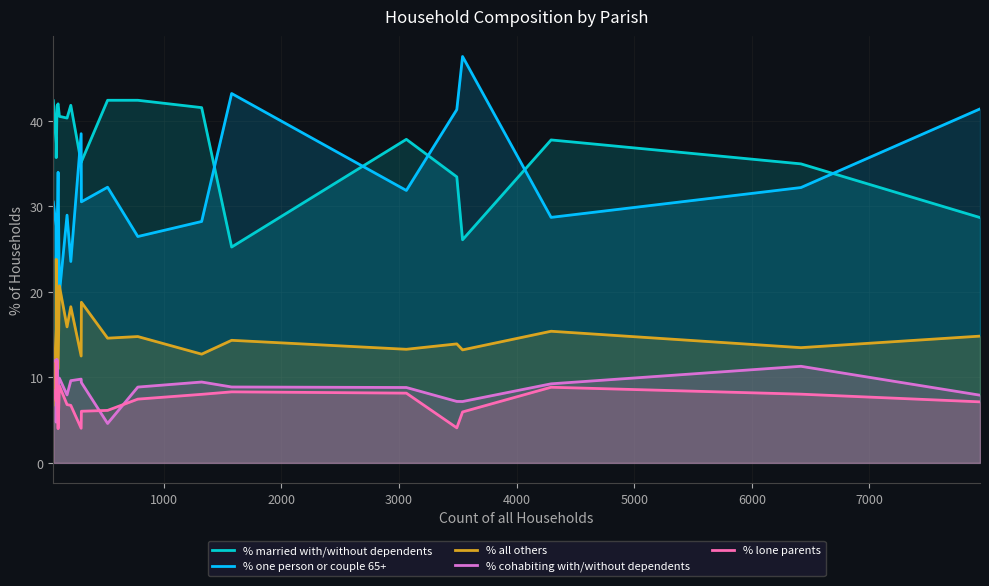

After their last crossing, which series has the higher values: % one person or couple 65+ or % married with/without dependents?

% one person or couple 65+